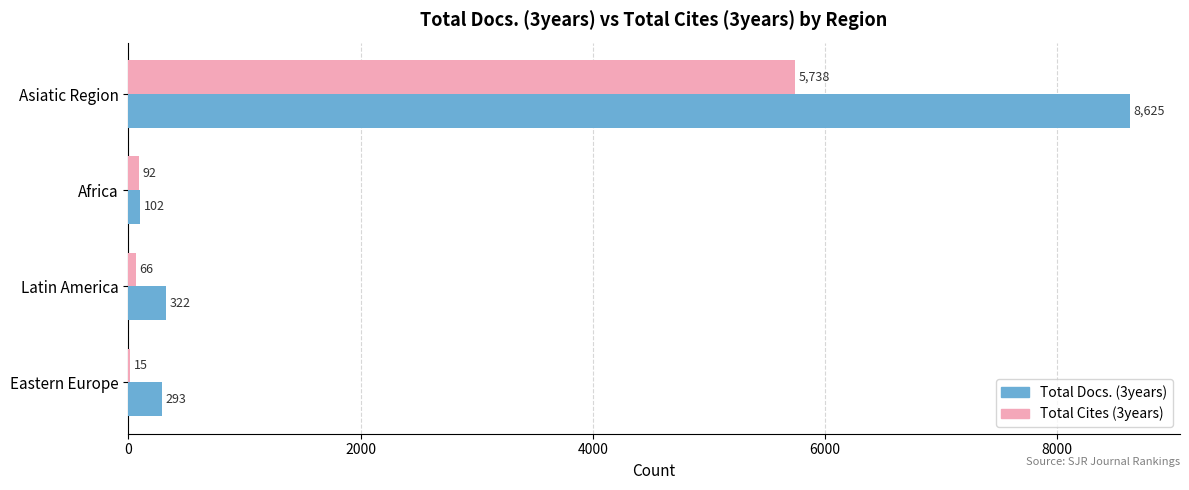

Which series changed the most between Asiatic Region and Africa?

Total Docs. (3years)